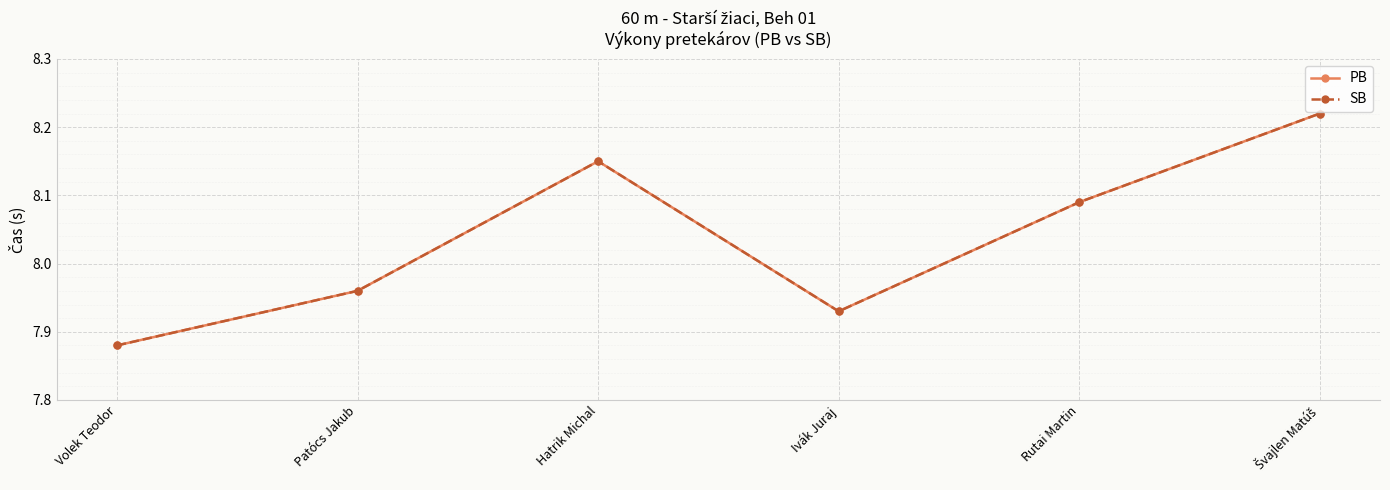

Reading left to right, extract all data points from this chart.

PB: Volek Teodor=7.9	Patócs Jakub=8.0	Hatrik Michal=8.2	Ivák Juraj=7.9	Rutai Martin=8.1	Švajlen Matúš=8.2
SB: Volek Teodor=7.9	Patócs Jakub=8.0	Hatrik Michal=8.2	Ivák Juraj=7.9	Rutai Martin=8.1	Švajlen Matúš=8.2